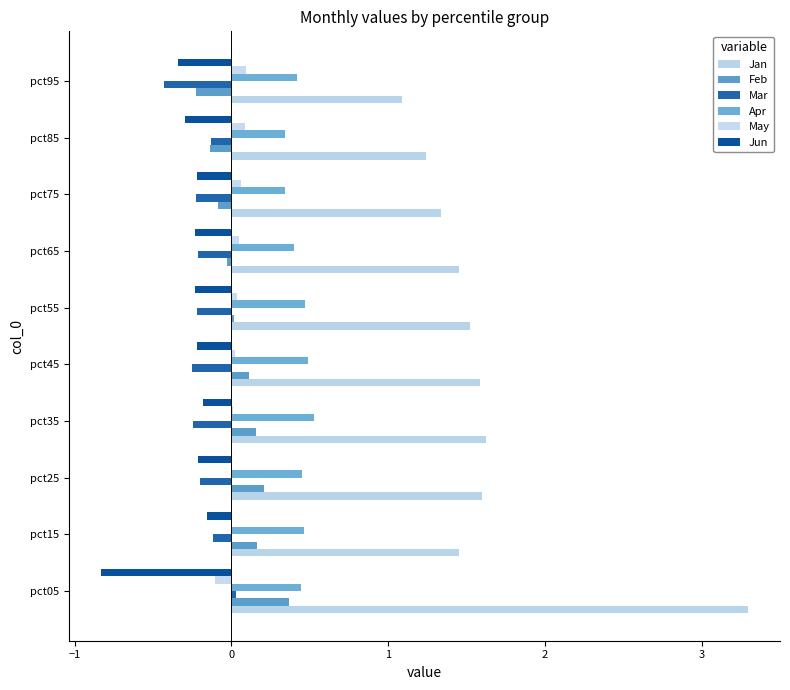

How many data points does each series have?

10